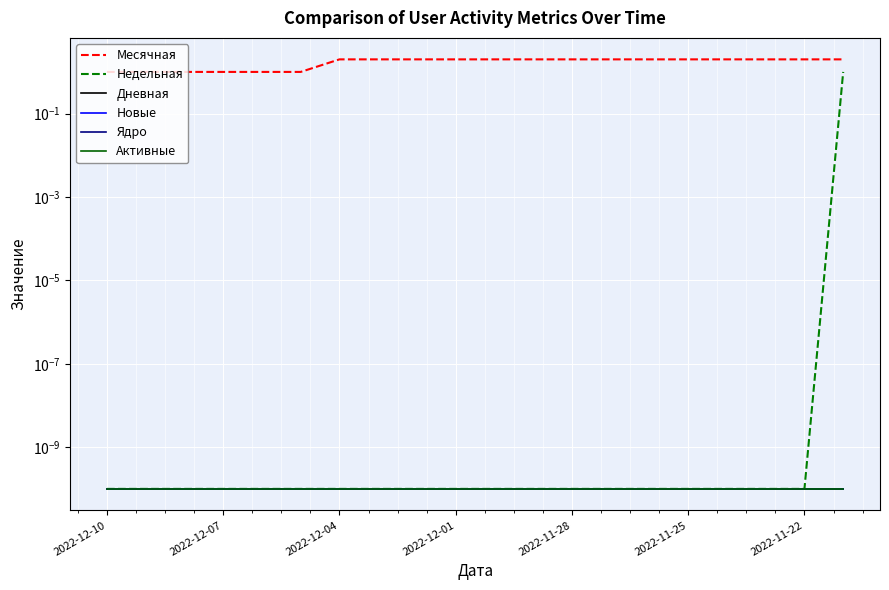

How many lines are shown in the chart?

6